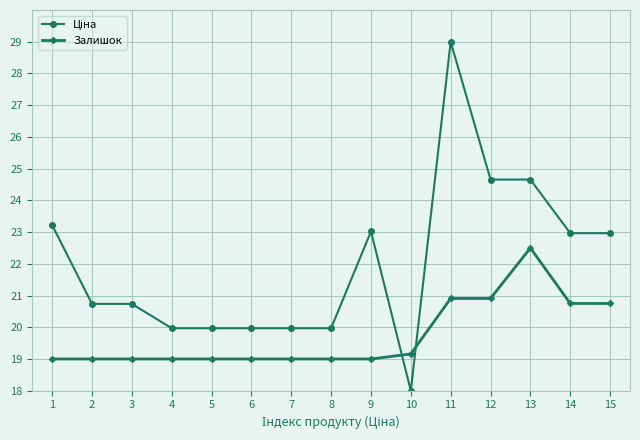

What is the value of the Залишок point at the 10th from the left?

19.2